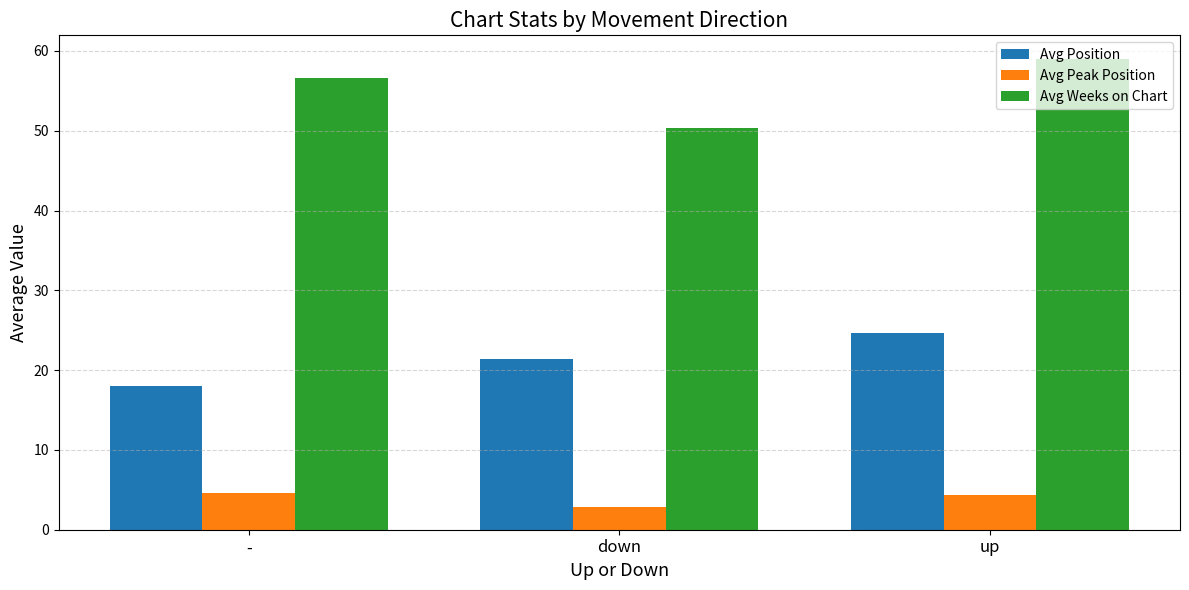

At which category does the chart reach its minimum across all series?

down